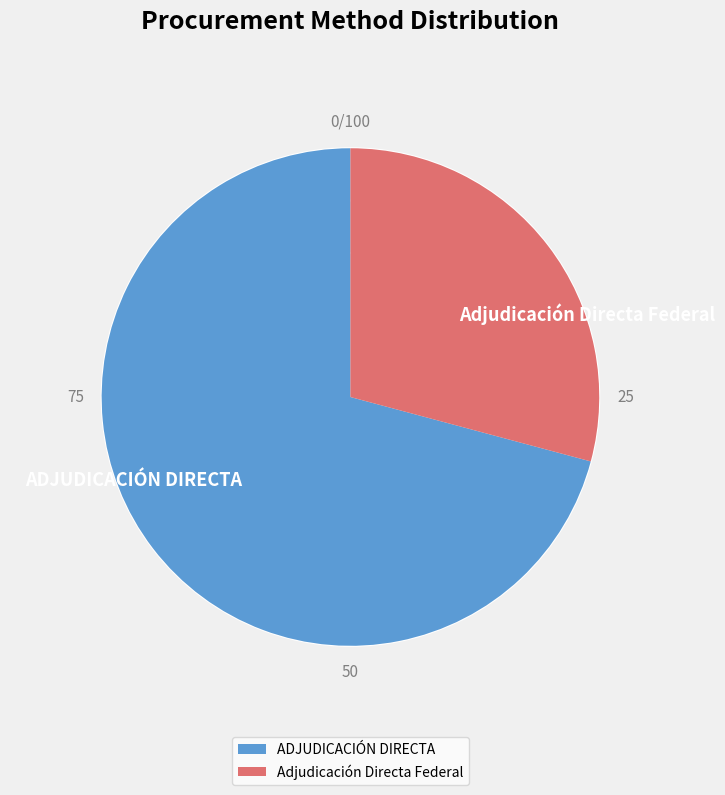

True or false: Adjudicación Directa Federal accounts for 15% of the total.

False